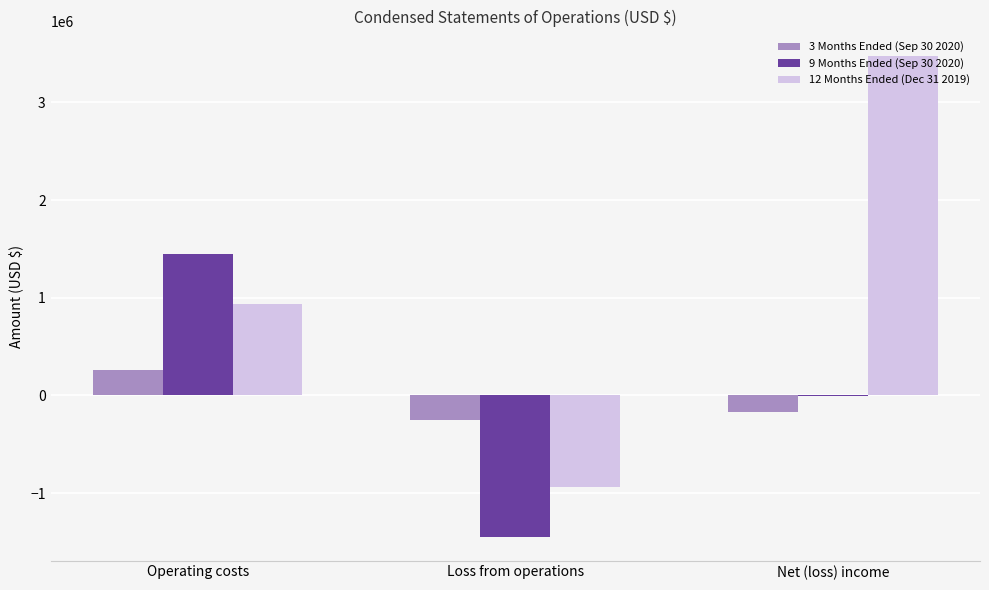

Is the value of 3 Months Ended (Sep 30 2020) at Loss from operations greater than the value of 9 Months Ended (Sep 30 2020) at Net (loss) income?

No